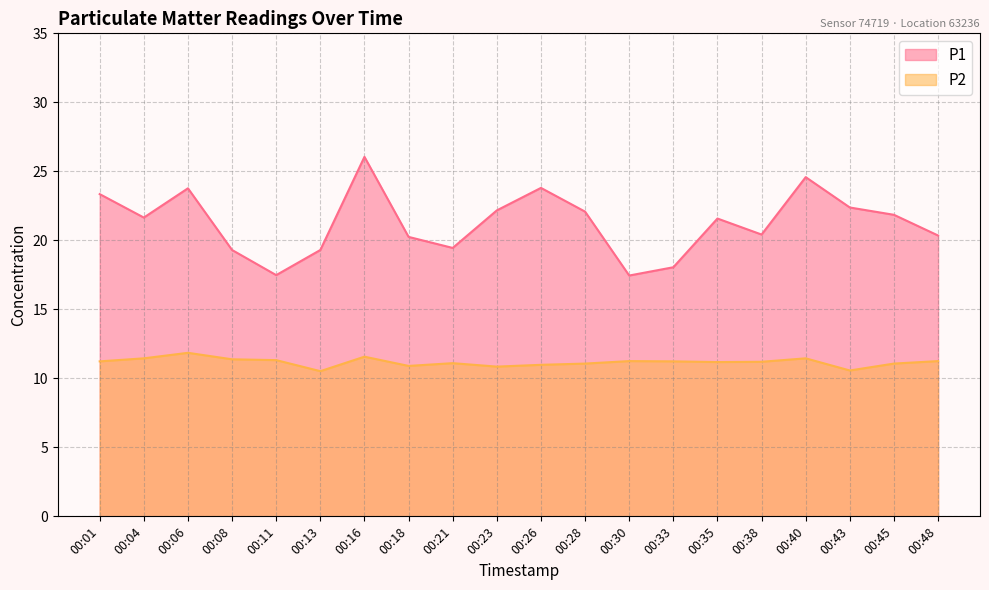

Which category has the highest value across all series?

00:16